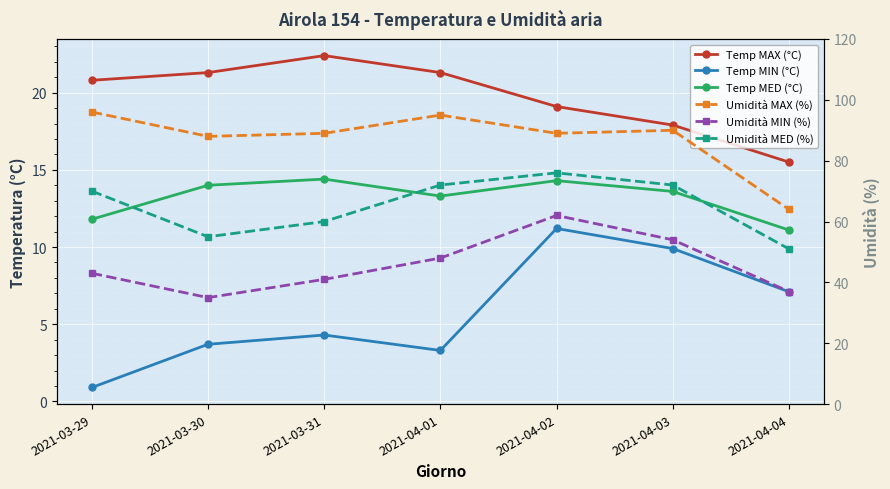

True or false: Temp MED (°C) has more than 0 interior local peaks.

True